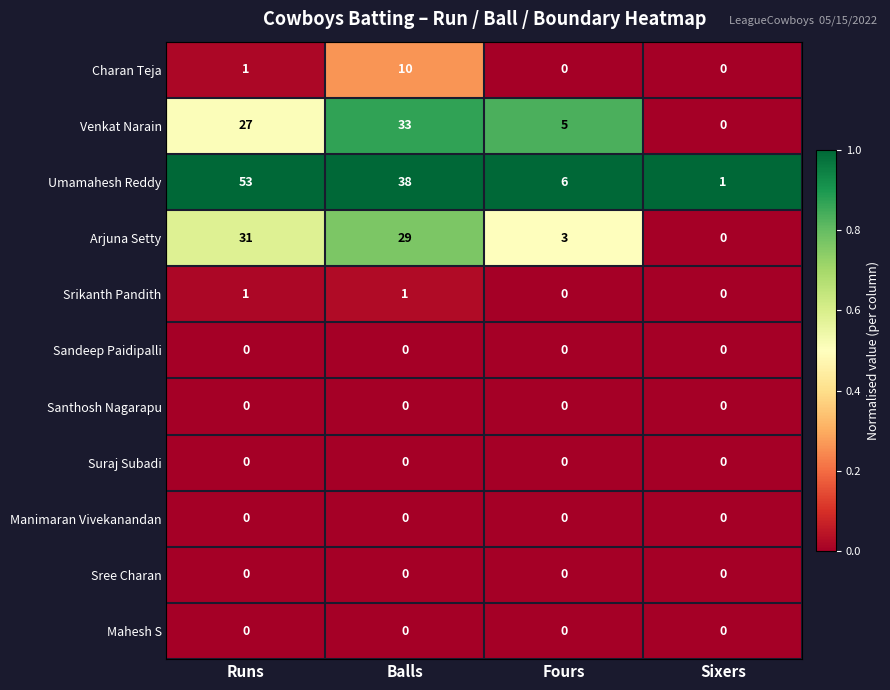

The value of Mahesh S at Fours is 0. True or false?

True